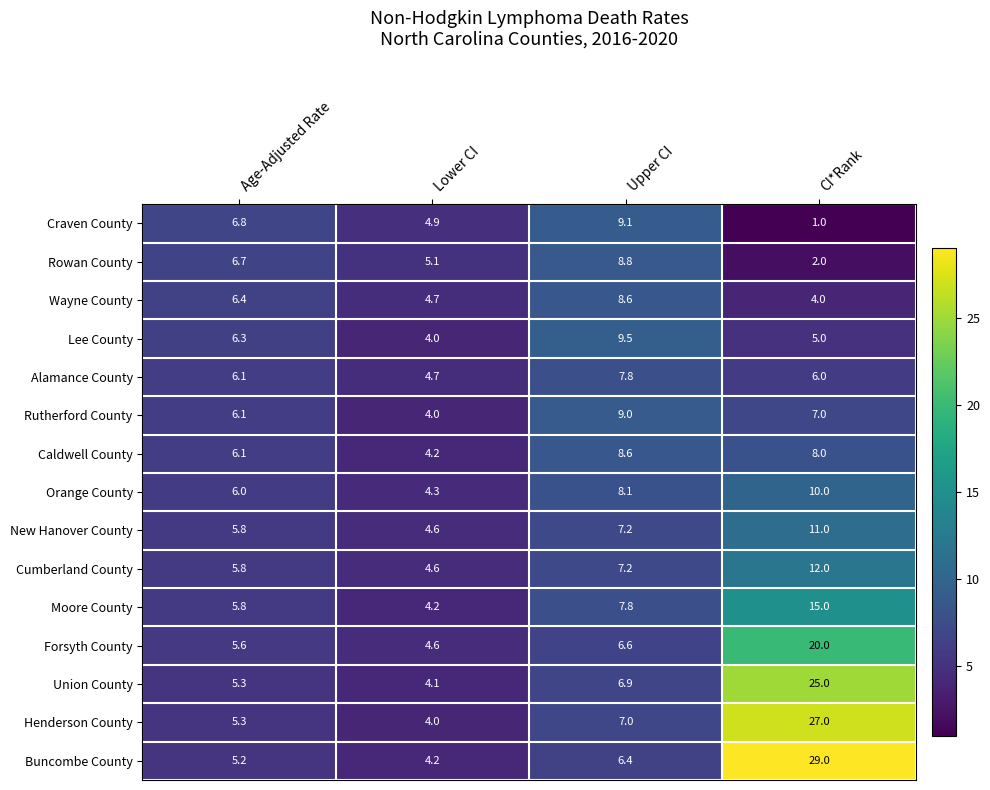

At how many categories does at least one series exceed 14?

1